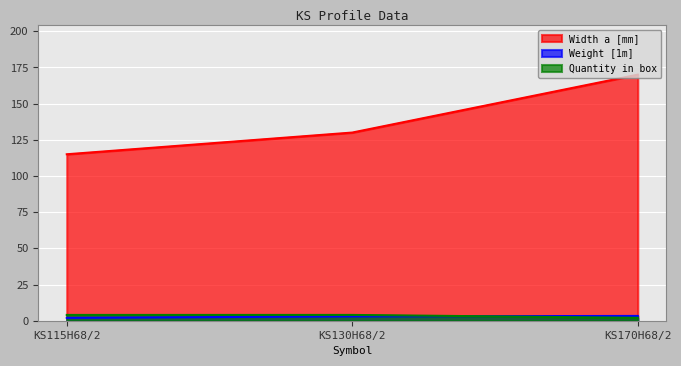

How many Weight [1m] values are between 2 and 3?

2